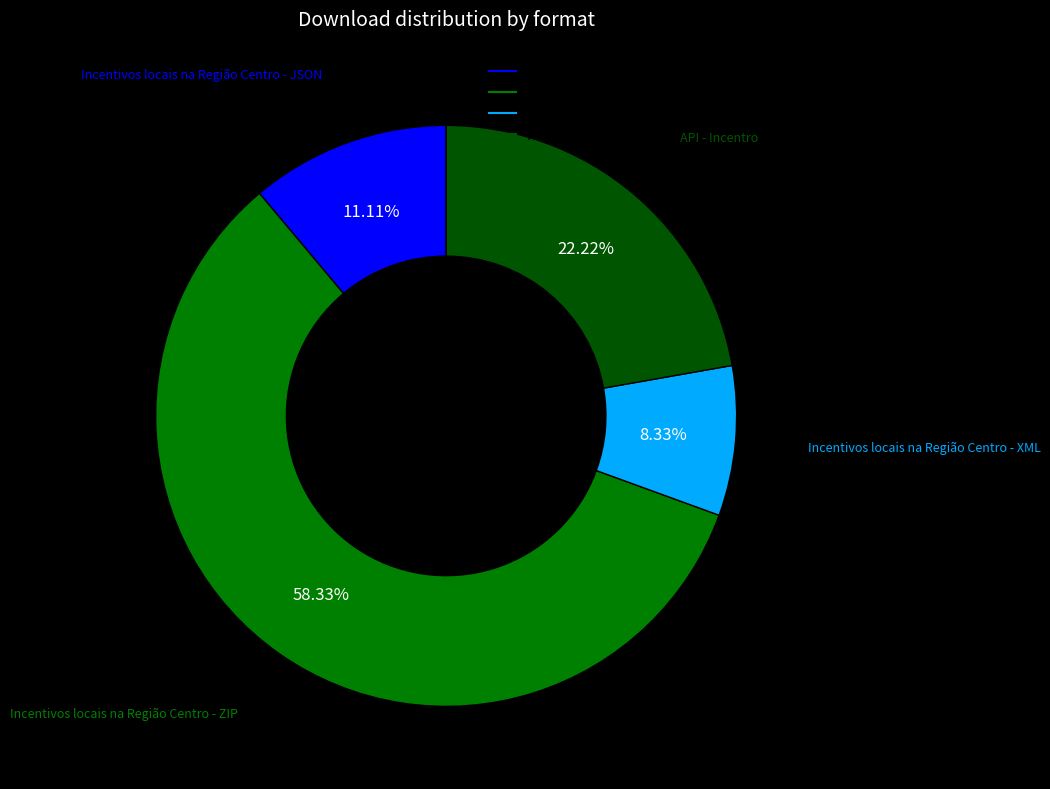

Does Incentivos locais na Região Centro - ZIP represent more than half of the total?

Yes